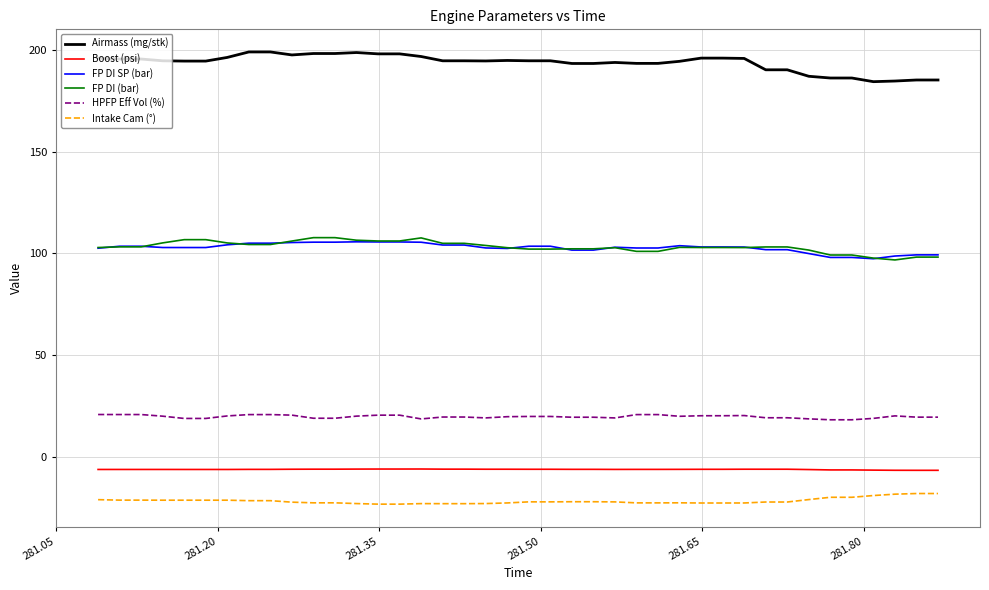

True or false: HPFP Eff Vol (%) and Airmass (mg/stk) intersect in this chart.

False